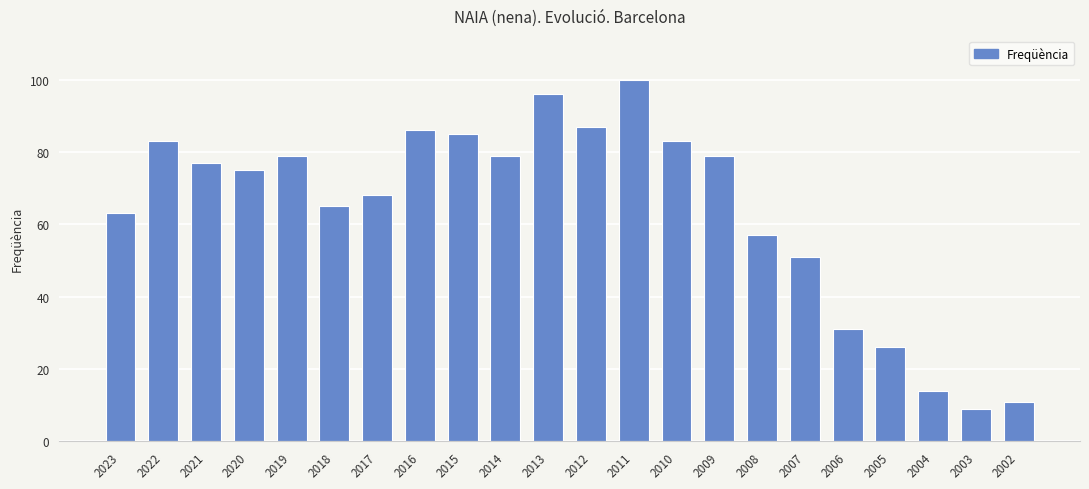

Is it true that the value at 2013 is 156?

False